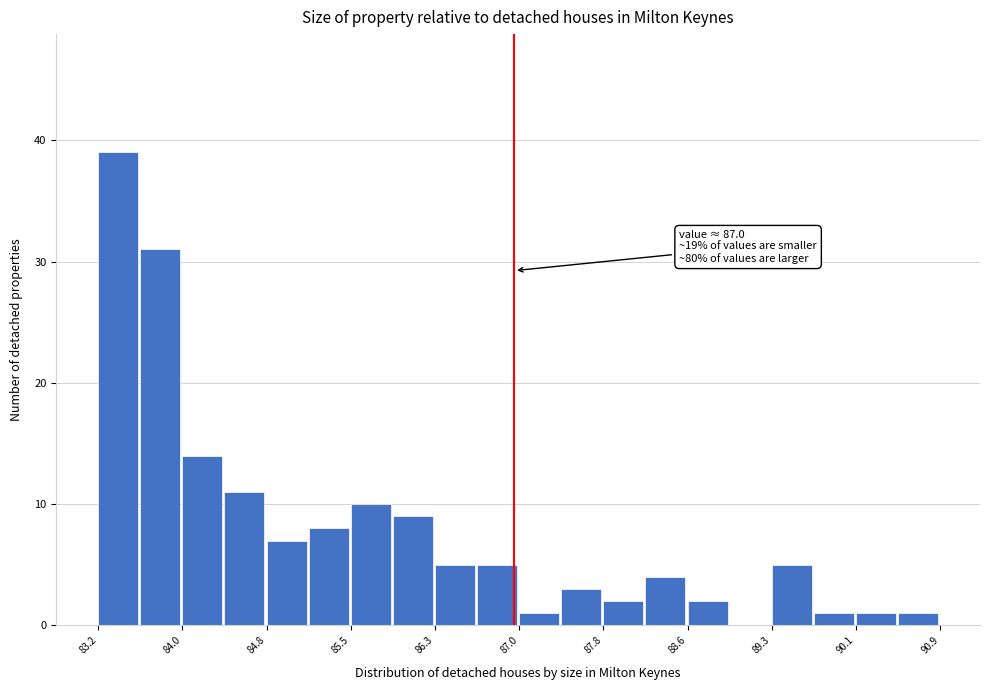

Read against the x-axis, roughly where is the centre of the tallest bar?

83.4